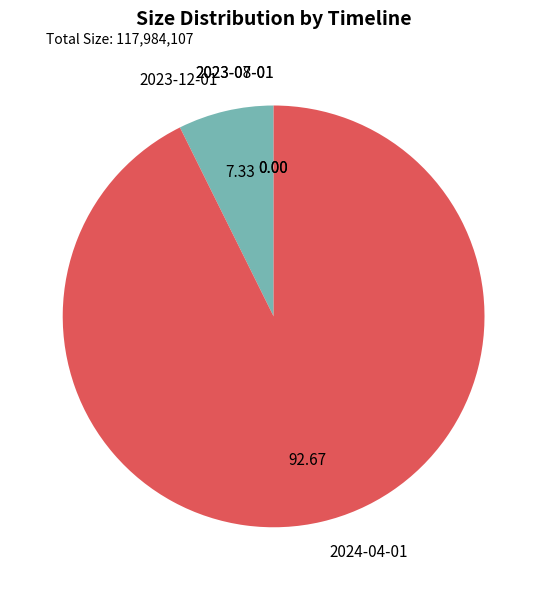

The 2023-12-01 slice represents 1% of the pie. True or false?

False